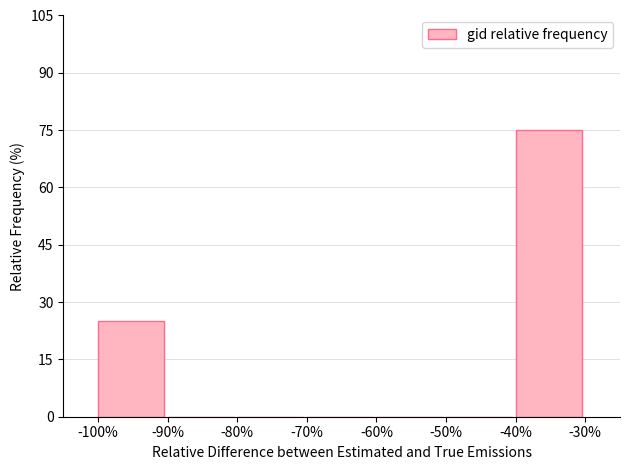

Reading left to right, transcribe this chart: for each bar, give the range it covers on the x-axis and its height. The values are not printed on the chart, so give them approximately, as read against the axis.

-100% to -90%: 26
-90% to -80%: 0
-80% to -70%: 0
-70% to -60%: 0
-60% to -50%: 0
-50% to -40%: 0
-40% to -30%: 76